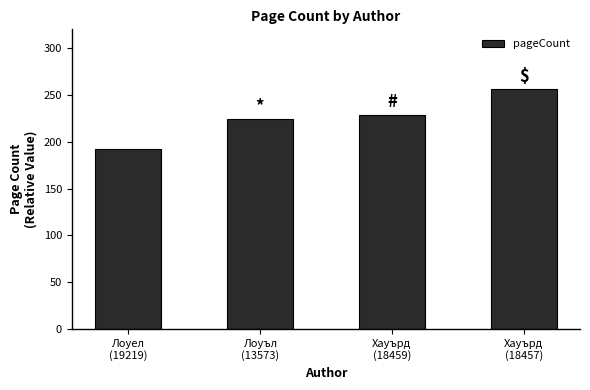

List the labels in order of value, largest first.

Хауърд
(18457), Хауърд
(18459), Лоуъл
(13573), Лоуел
(19219)